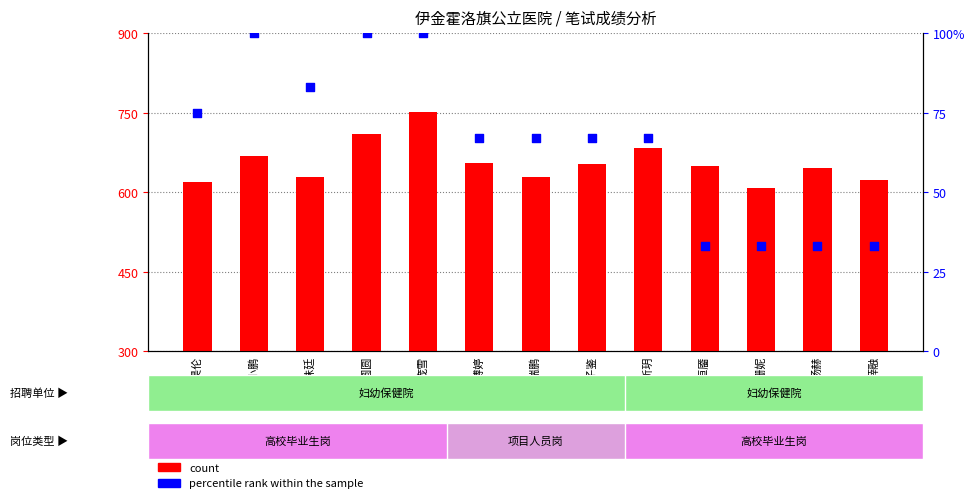

At which category is the sum across all series the highest?

庞雪